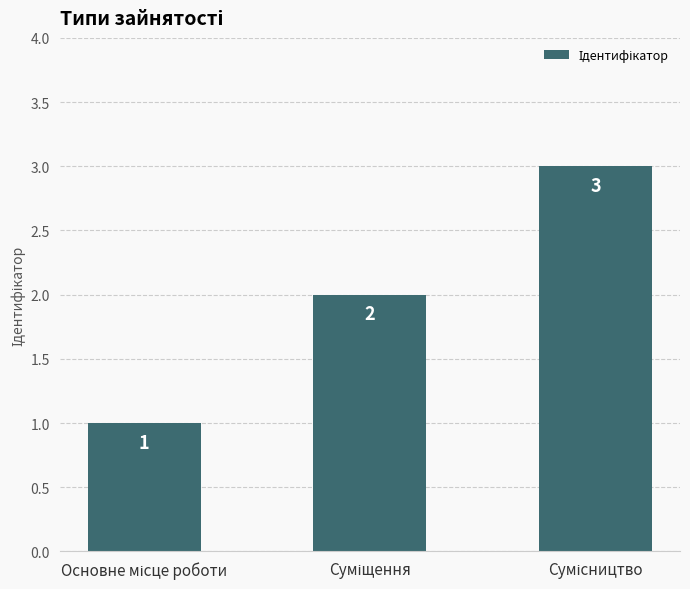

Reading left to right, transcribe all the data shown in this chart.

1	2	3